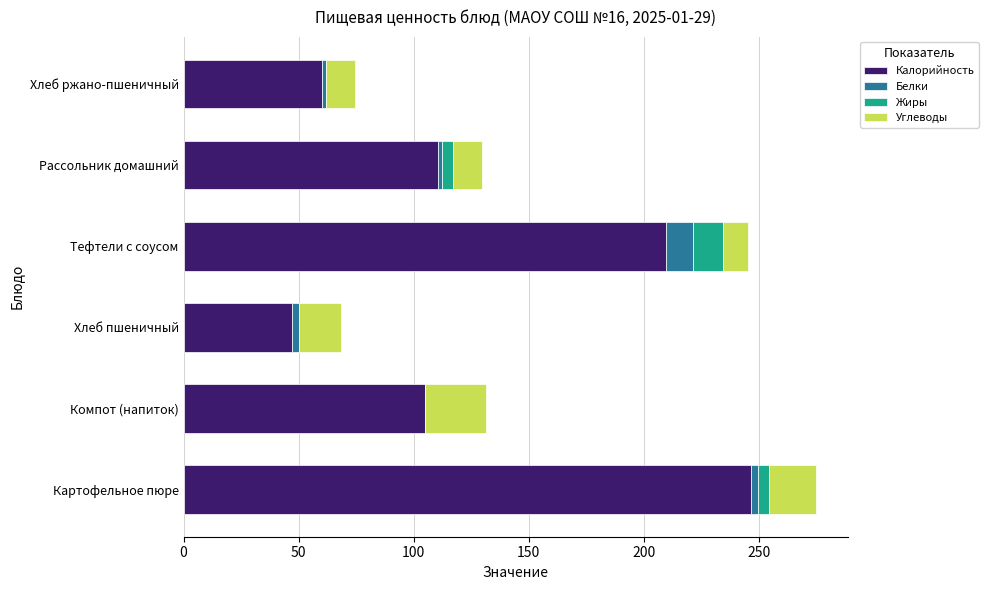

At which label does Калорийность reach its peak?

Картофельное пюре